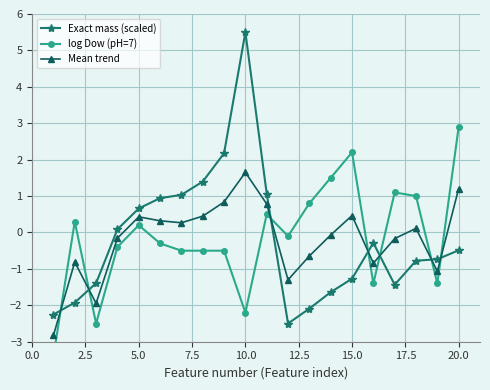

Is it true that Mean trend equals 0.7 at 5.0?

False